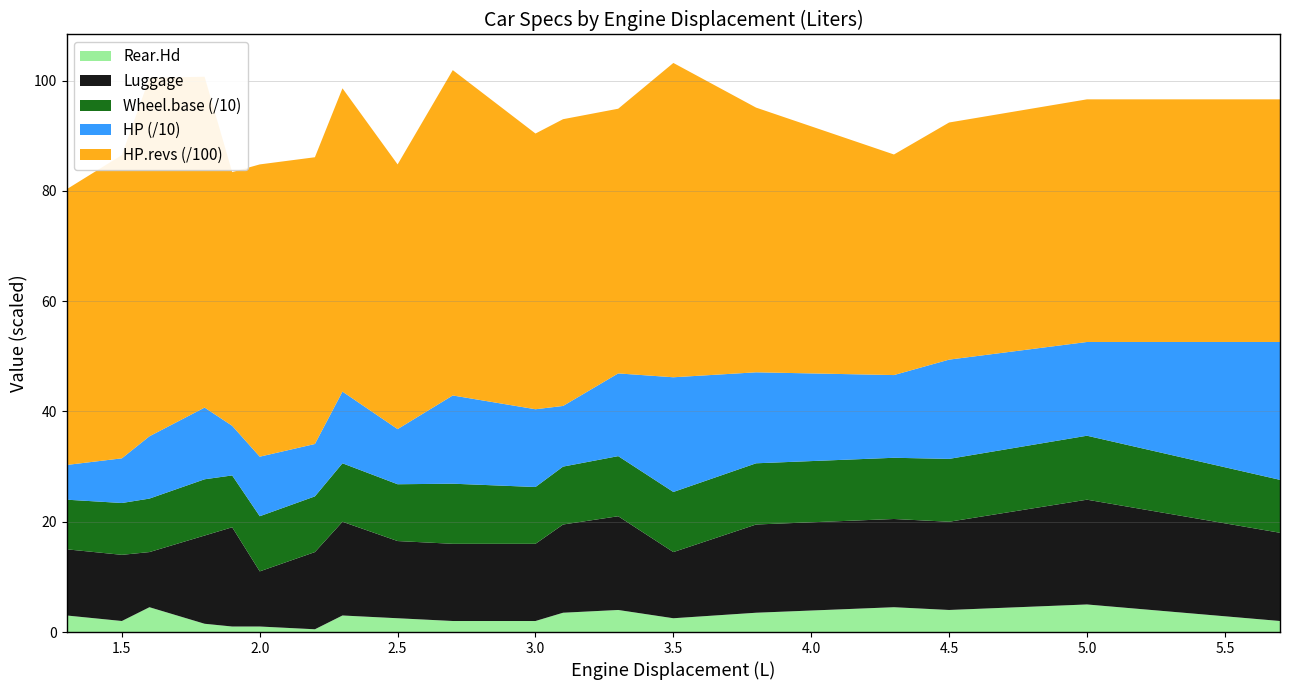

Reading left to right, list all the values displayed in this chart.

Rear.Hd: 1.3=3.0	1.5=2.0	1.6=4.5	1.8=1.5	1.9=1.0	2.0=1.0	2.2=0.5	2.3=3.0	2.5=2.5	2.7=2.0	3.0=2.0	3.1=3.5	3.3=4.0	3.5=2.5	3.8=3.5	4.3=4.5	4.5=4.0	5.0=5.0	5.7=2.0
HP: 1.3=63.0	1.5=81.0	1.6=113.0	1.8=130.0	1.9=90.0	2.0=108.0	2.2=95.0	2.3=130.0	2.5=100.0	2.7=160.0	3.0=141.0	3.1=110.0	3.3=150.0	3.5=208.0	3.8=165.0	4.3=150.0	4.5=180.0	5.0=170.0	5.7=250.0
HP.revs: 1.3=5000.0	1.5=5500.0	1.6=6500.0	1.8=6000.0	1.9=4600.0	2.0=5300.0	2.2=5200.0	2.3=5500.0	2.5=4800.0	2.7=5900.0	3.0=5000.0	3.1=5200.0	3.3=4800.0	3.5=5700.0	3.8=4800.0	4.3=4000.0	4.5=4300.0	5.0=4400.0	5.7=4400.0
Luggage: 1.3=12.0	1.5=12.0	1.6=10.0	1.8=16.0	1.9=18.0	2.0=10.0	2.2=14.0	2.3=17.0	2.5=14.0	2.7=14.0	3.0=14.0	3.1=16.0	3.3=17.0	3.5=12.0	3.8=16.0	4.3=16.0	4.5=16.0	5.0=19.0	5.7=16.0
Wheel.base: 1.3=90.0	1.5=94.0	1.6=97.0	1.8=102.0	1.9=94.0	2.0=100.0	2.2=101.0	2.3=106.0	2.5=103.0	2.7=109.0	3.0=103.0	3.1=105.0	3.3=109.0	3.5=109.0	3.8=111.0	4.3=111.0	4.5=114.0	5.0=116.0	5.7=96.0